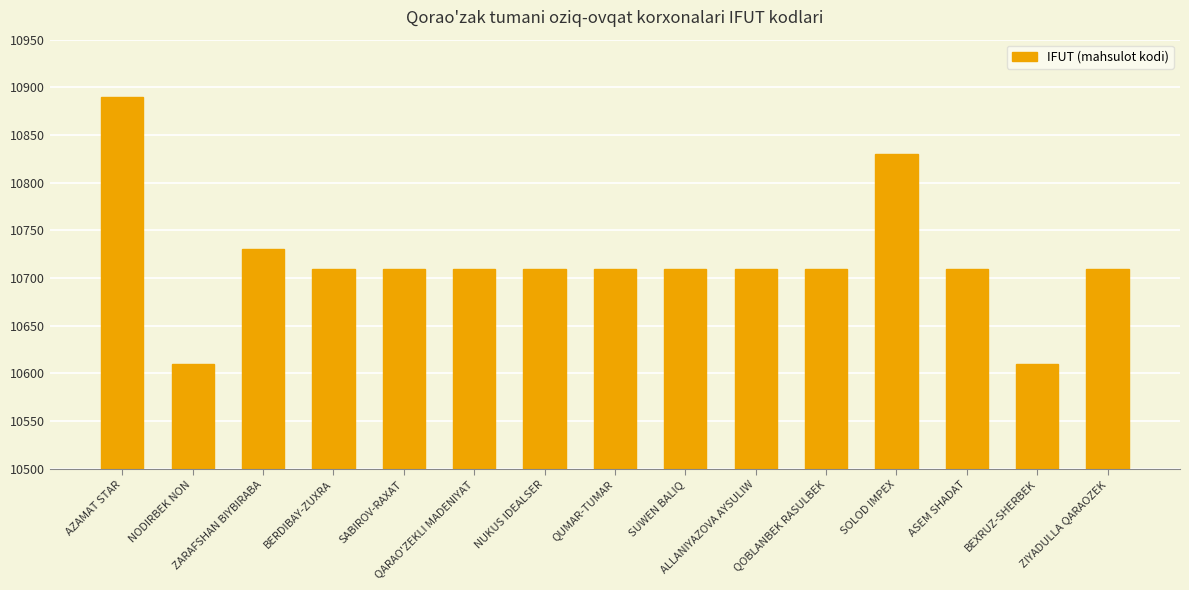

Where does the data first go above 10710?

AZAMAT STAR